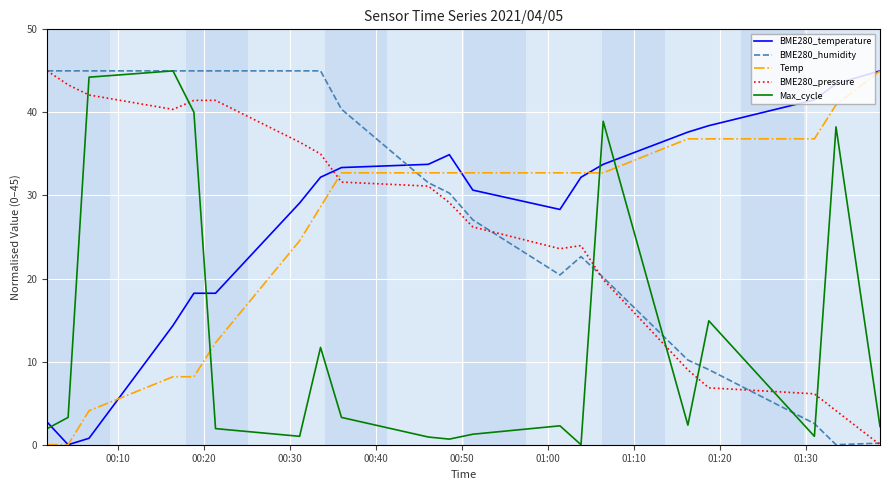

After their last crossing, which series has the higher values: Max_cycle or BME280_pressure?

Max_cycle